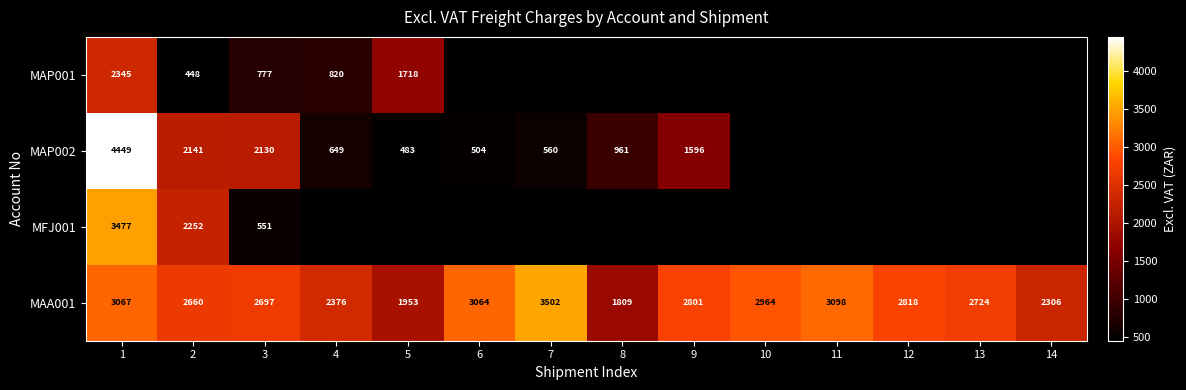

Where is MAA001 nearest to the value 2655?

2